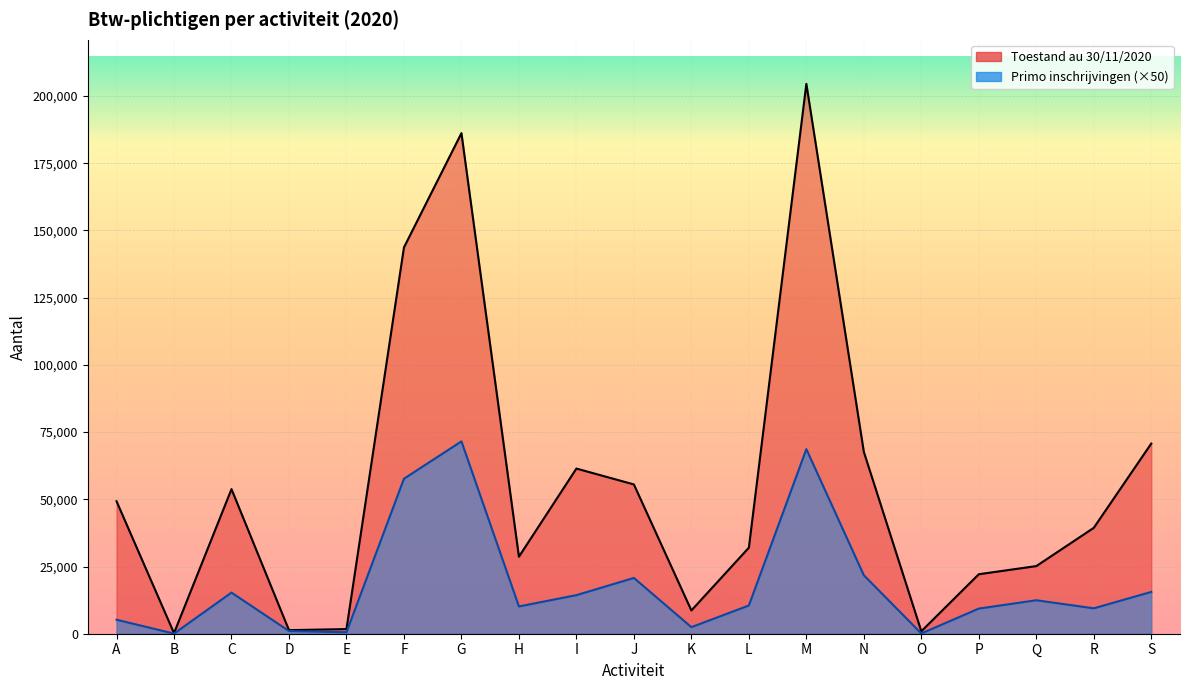

What is the maximum value shown in the chart?

204544